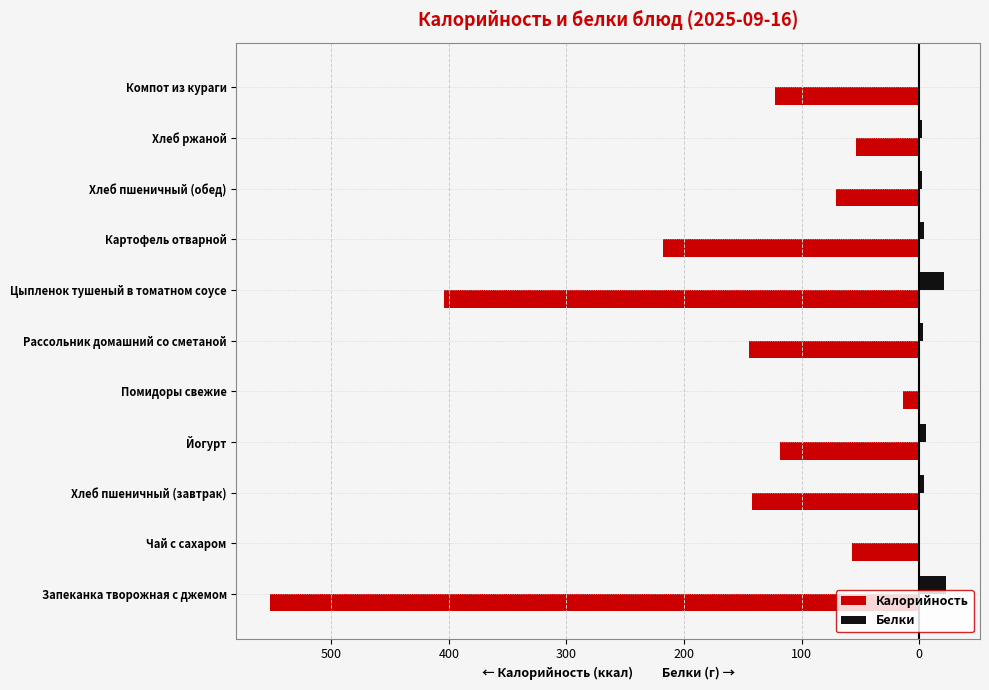

Reading right to left, what are all the values shown in this chart?

Калорийность: -123	-54	-71	-218	-404	-145	-14	-118	-142	-57	-552
Белки: 1	2	2	4	21	3	1	6	4	0	23